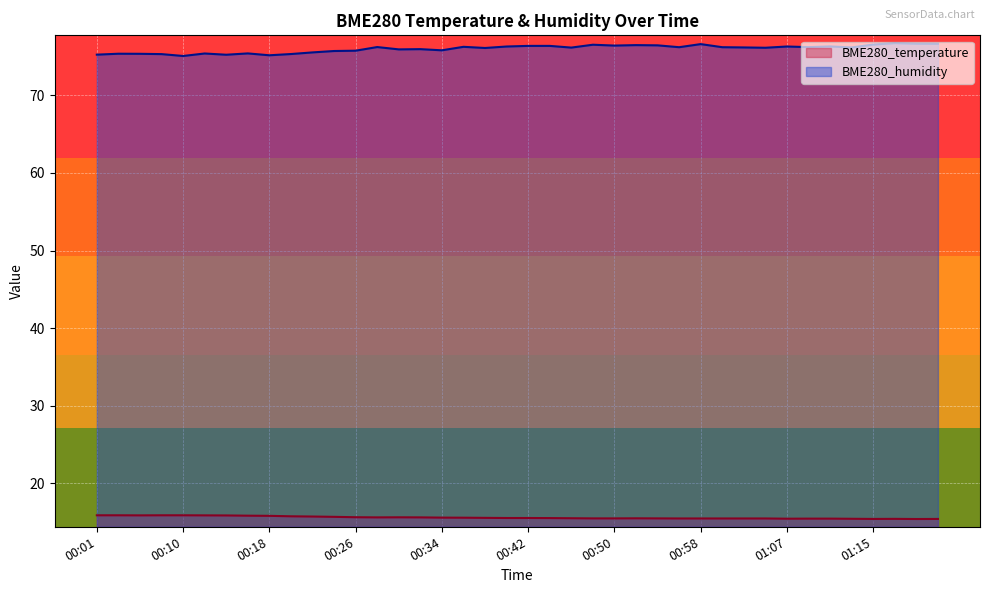

In BME280_humidity, how many points are higher than both neighbors (excluding endpoints)?

12